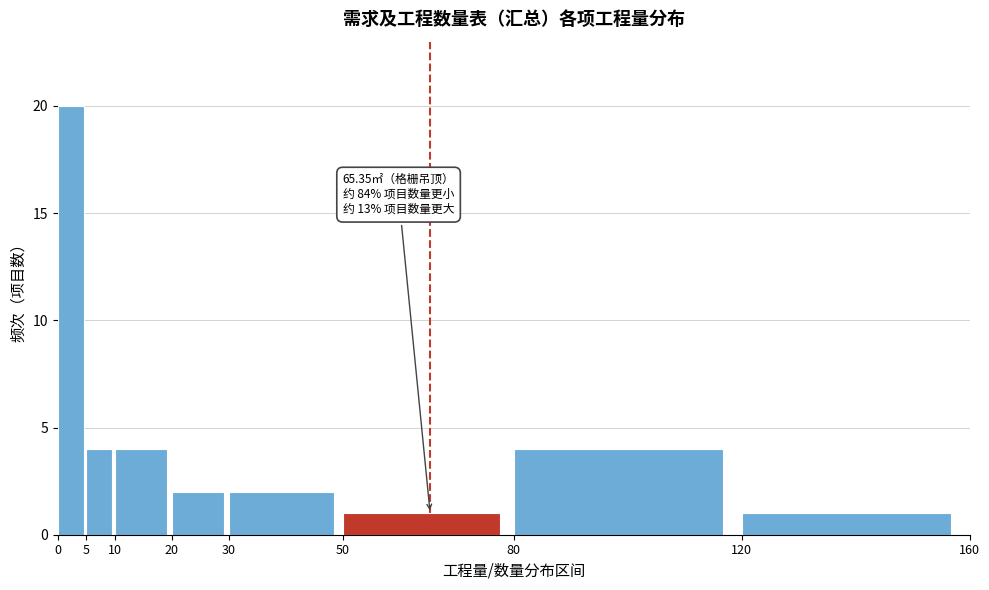

Over which range of the x-axis is the bar tallest?

0 to 5